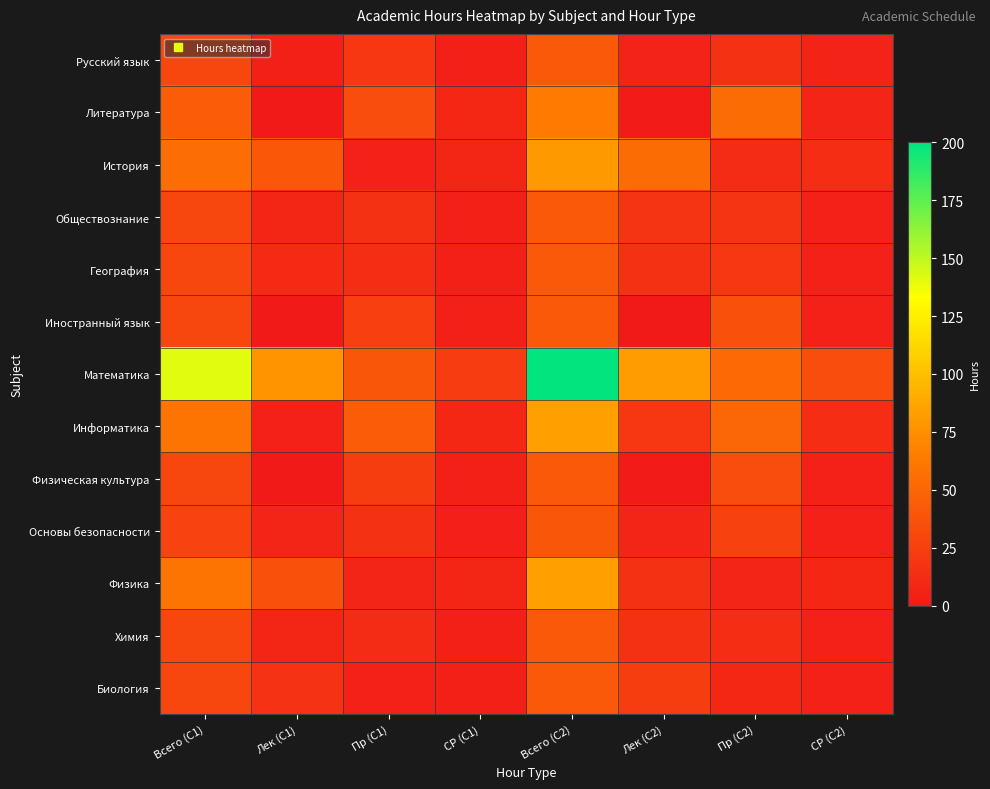

Reading left to right, list all the values displayed in this chart.

Русский язык: Всего (С1)=30	Лек (С1)=5	Пр (С1)=20	СР (С1)=5	Всего (С2)=42	Лек (С2)=7	Пр (С2)=16	СР (С2)=7
Литература: Всего (С1)=44	Лек (С1)=0	Пр (С1)=34	СР (С1)=10	Всего (С2)=64	Лек (С2)=2	Пр (С2)=54	СР (С2)=8
История: Всего (С1)=56	Лек (С1)=41	Пр (С1)=6	СР (С1)=9	Всего (С2)=80	Лек (С2)=54	Пр (С2)=12	СР (С2)=14
Обществознание: Всего (С1)=30	Лек (С1)=9	Пр (С1)=16	СР (С1)=5	Всего (С2)=42	Лек (С2)=18	Пр (С2)=18	СР (С2)=6
География: Всего (С1)=30	Лек (С1)=11	Пр (С1)=14	СР (С1)=5	Всего (С2)=42	Лек (С2)=16	Пр (С2)=20	СР (С2)=6
Иностранный язык: Всего (С1)=30	Лек (С1)=0	Пр (С1)=25	СР (С1)=5	Всего (С2)=42	Лек (С2)=0	Пр (С2)=36	СР (С2)=6
Математика: Всего (С1)=141	Лек (С1)=78	Пр (С1)=40	СР (С1)=23	Всего (С2)=199	Лек (С2)=82	Пр (С2)=53	СР (С2)=34
Информатика: Всего (С1)=60	Лек (С1)=6	Пр (С1)=44	СР (С1)=10	Всего (С2)=84	Лек (С2)=20	Пр (С2)=50	СР (С2)=14
Физическая культура: Всего (С1)=30	Лек (С1)=1	Пр (С1)=24	СР (С1)=5	Всего (С2)=42	Лек (С2)=2	Пр (С2)=34	СР (С2)=6
Основы безопасности: Всего (С1)=28	Лек (С1)=8	Пр (С1)=16	СР (С1)=4	Всего (С2)=40	Лек (С2)=8	Пр (С2)=26	СР (С2)=6
Физика: Всего (С1)=60	Лек (С1)=37	Пр (С1)=8	СР (С1)=9	Всего (С2)=84	Лек (С2)=16	Пр (С2)=8	СР (С2)=10
Химия: Всего (С1)=30	Лек (С1)=9	Пр (С1)=12	СР (С1)=5	Всего (С2)=42	Лек (С2)=16	Пр (С2)=14	СР (С2)=6
Биология: Всего (С1)=30	Лек (С1)=17	Пр (С1)=6	СР (С1)=5	Всего (С2)=42	Лек (С2)=24	Пр (С2)=10	СР (С2)=6